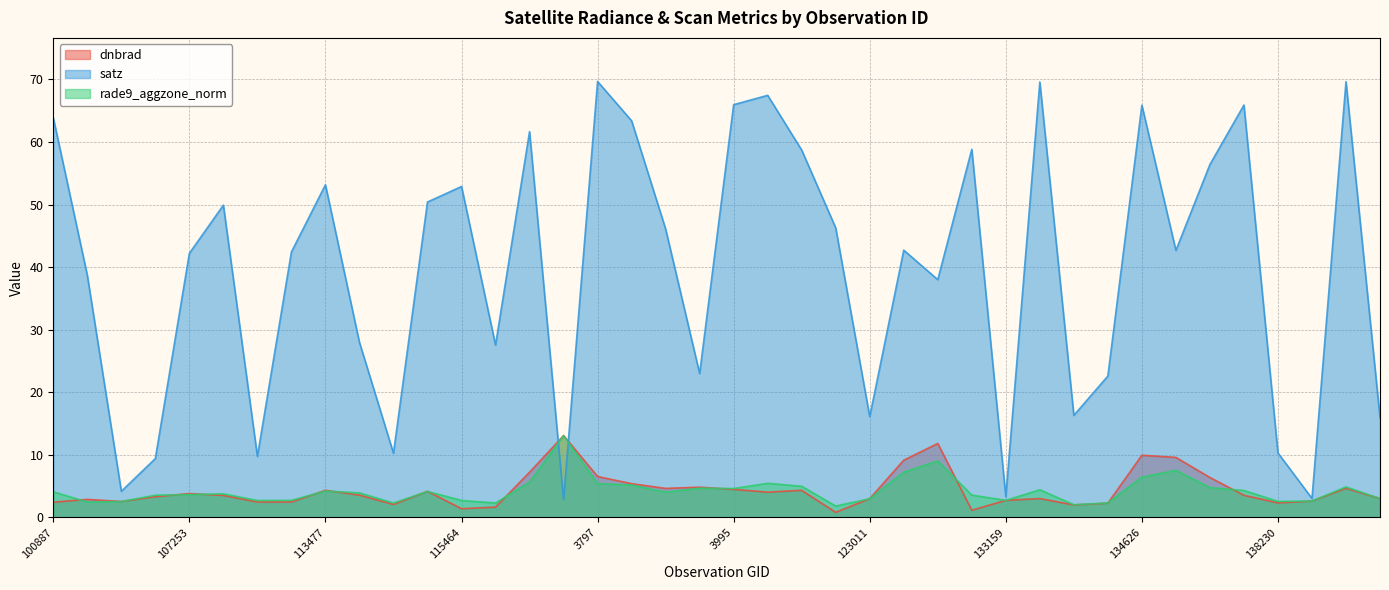

At which category does the chart reach its minimum across all series?

122837